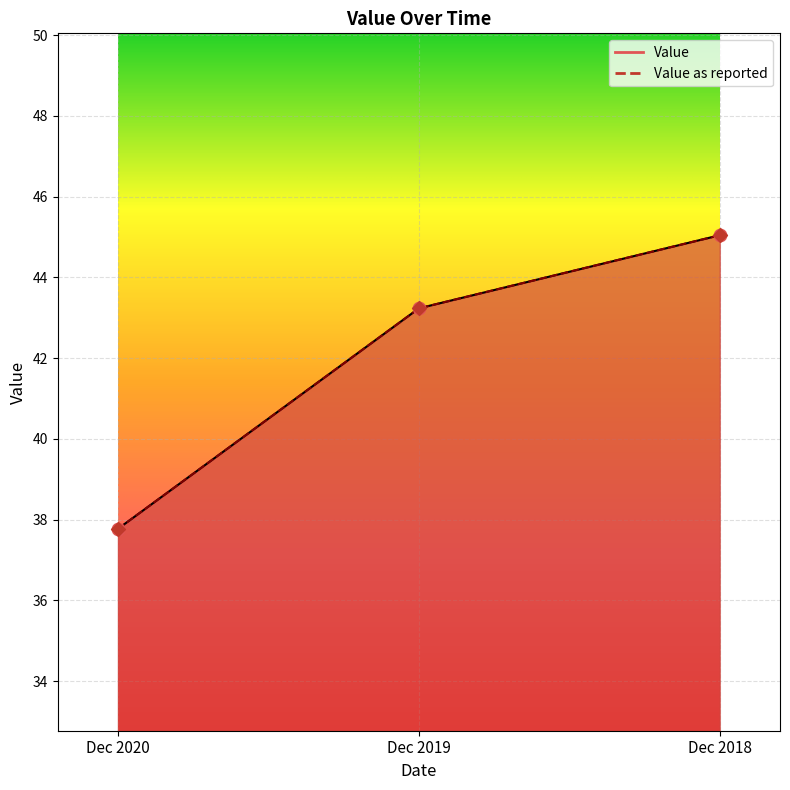

Which series has the largest total across all categories?

Value